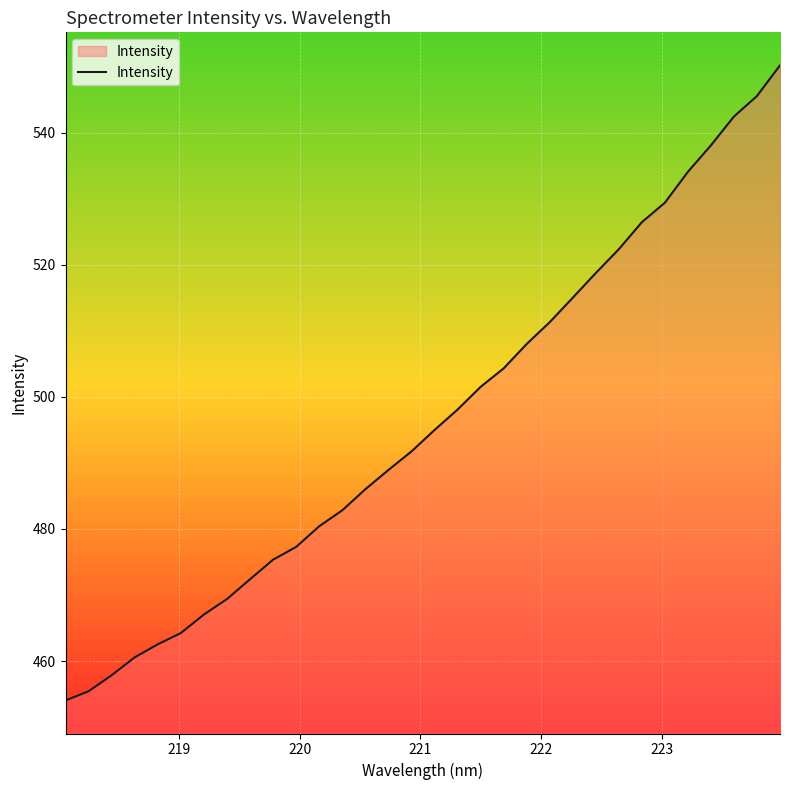

How many distinct data groups are displayed?

1